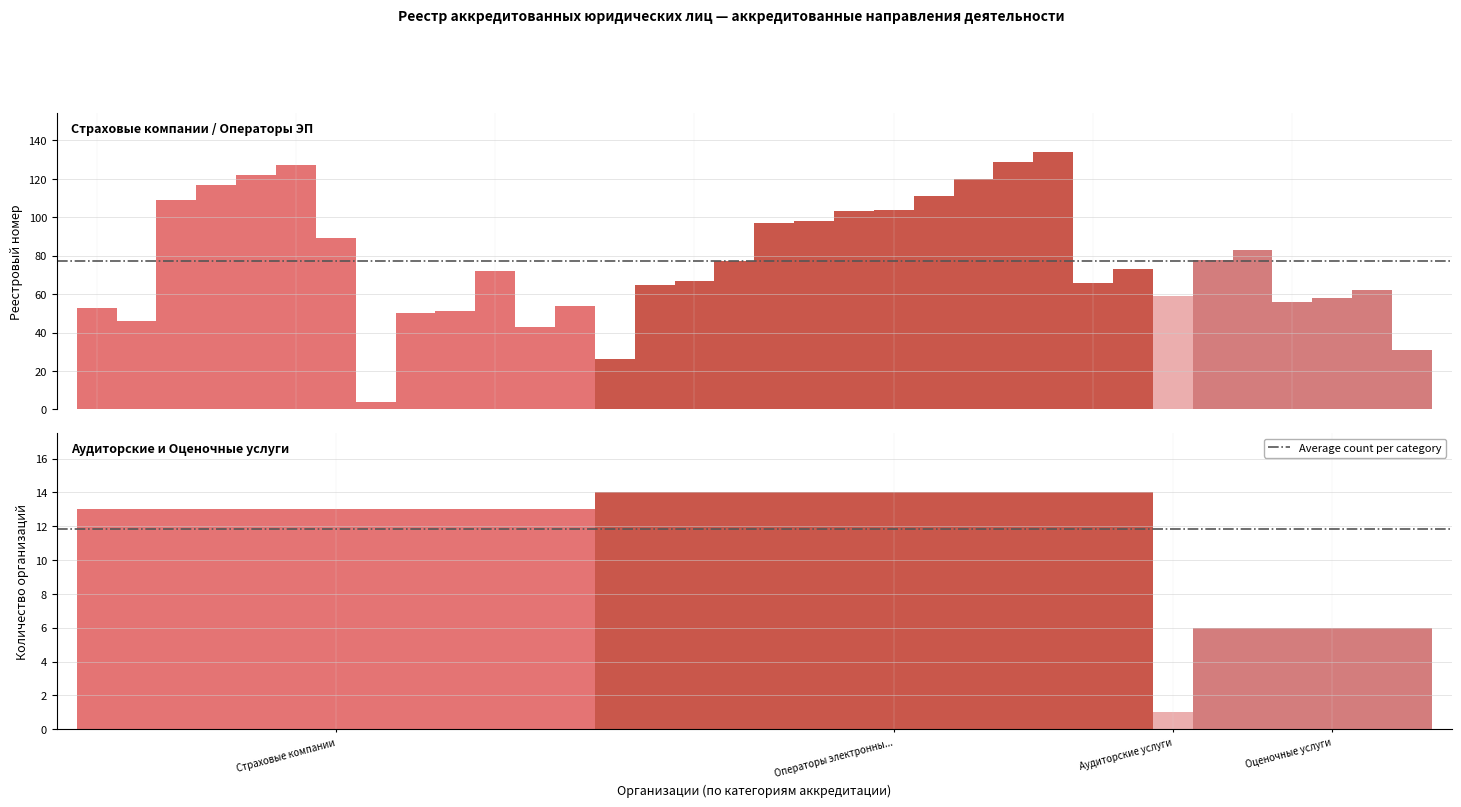

What is the label of the 1st bar from the left?

Страховые компании